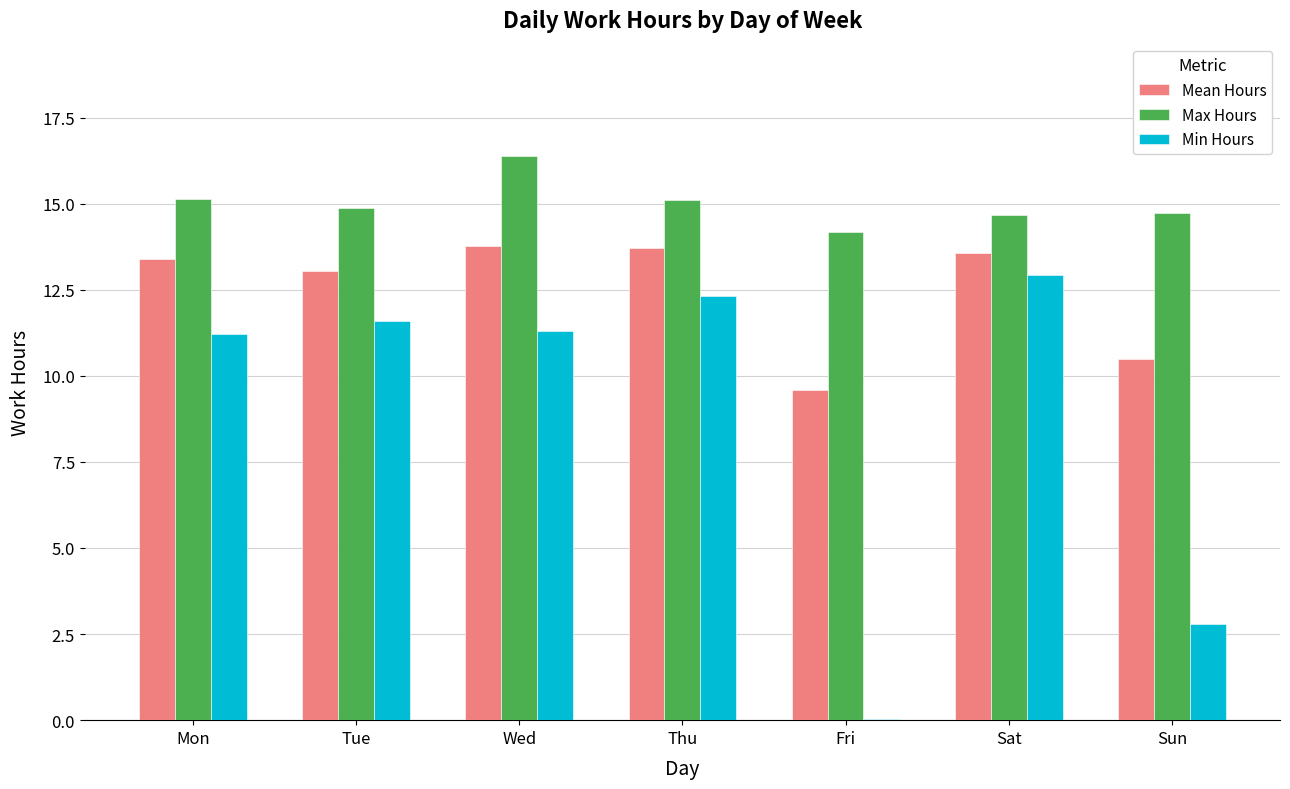

Which series has the widest spread of values?

Min Hours